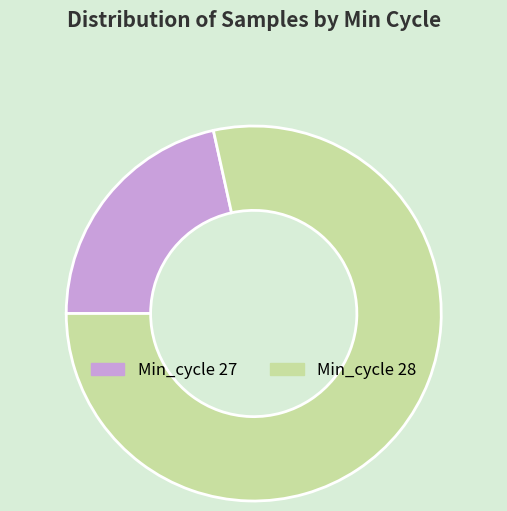

Does any single category account for the majority?

Yes